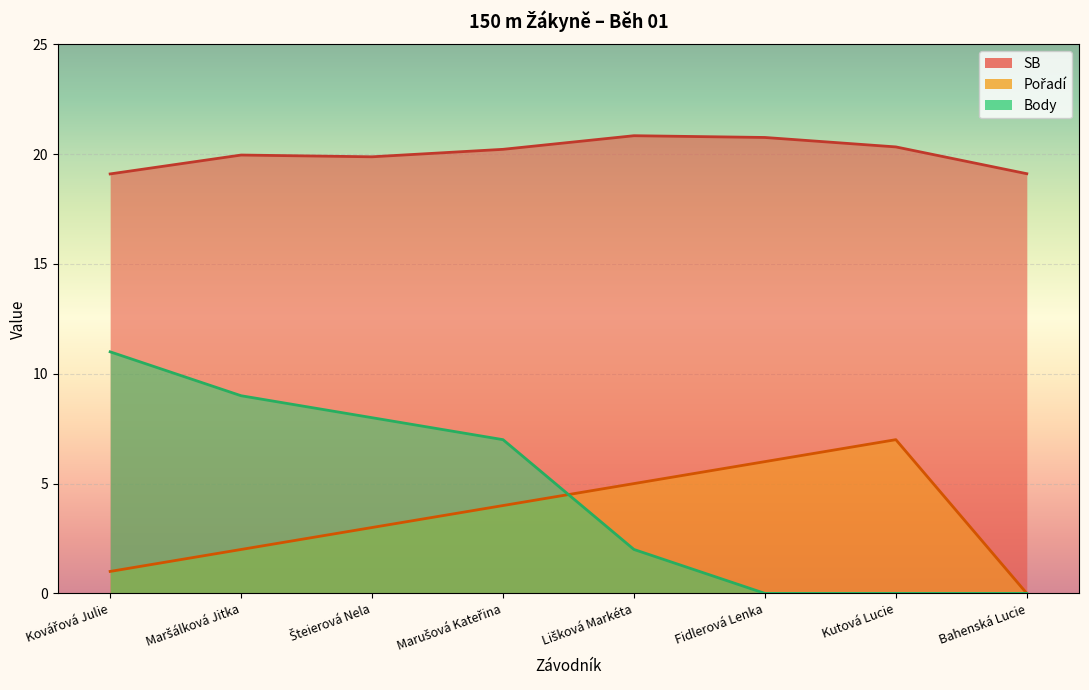

True or false: Pořadí has more than 0 points higher than both neighbors.

True